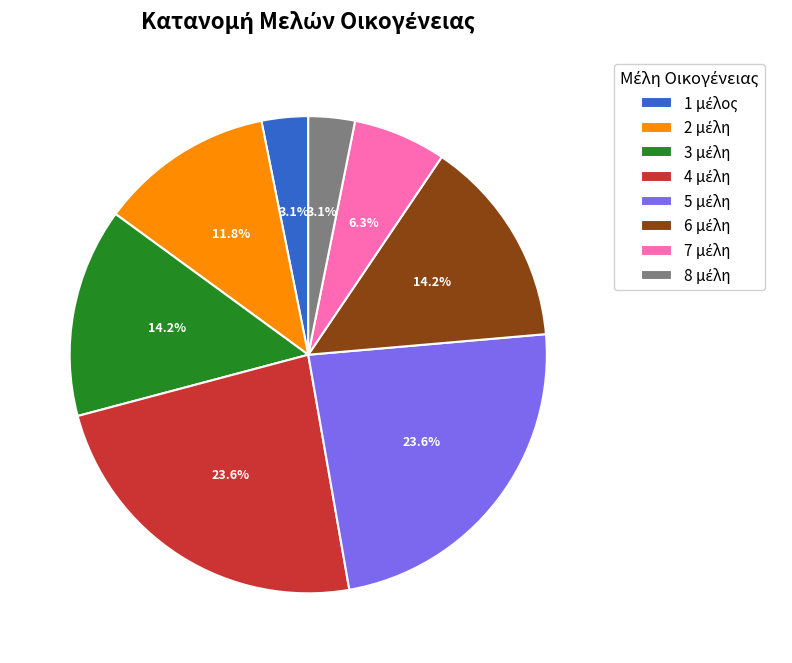

Is it true that 4 is 24% of the pie?

True